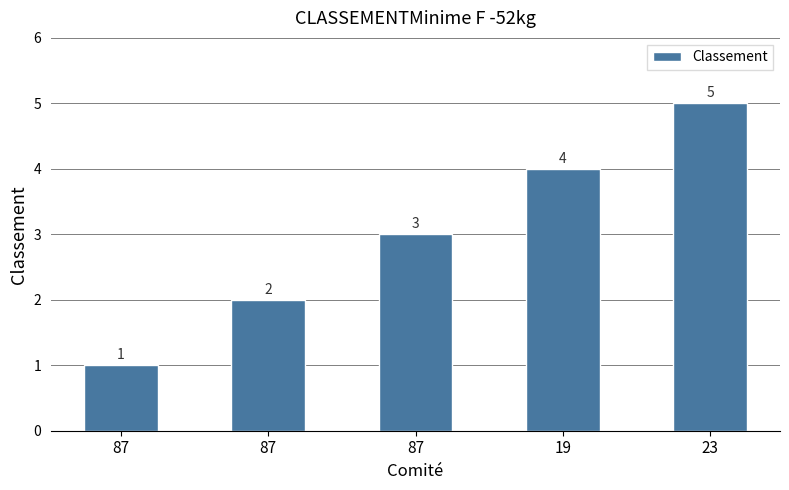

What is the label of the 2nd bar from the left?

87